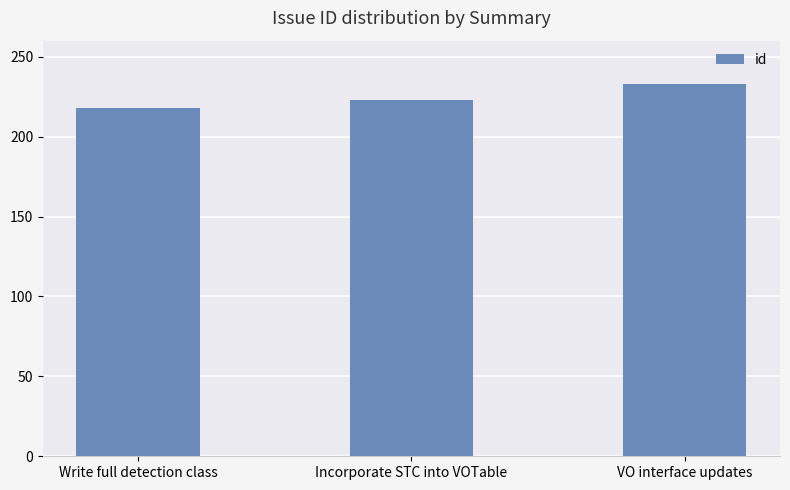

Count the number of data series in this chart.

1